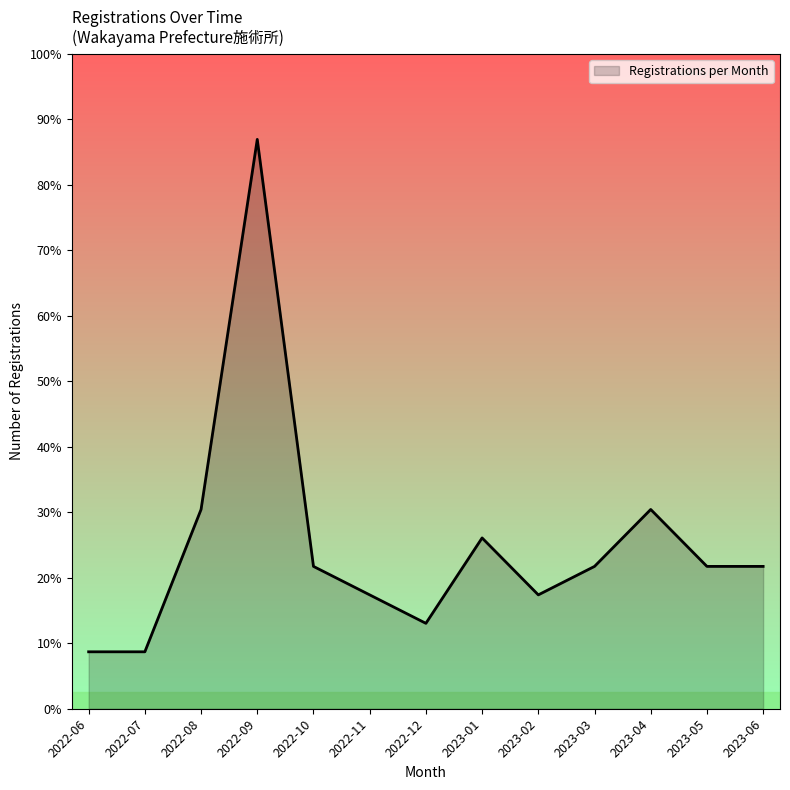

Which label corresponds to the largest value in the chart?

2022-09